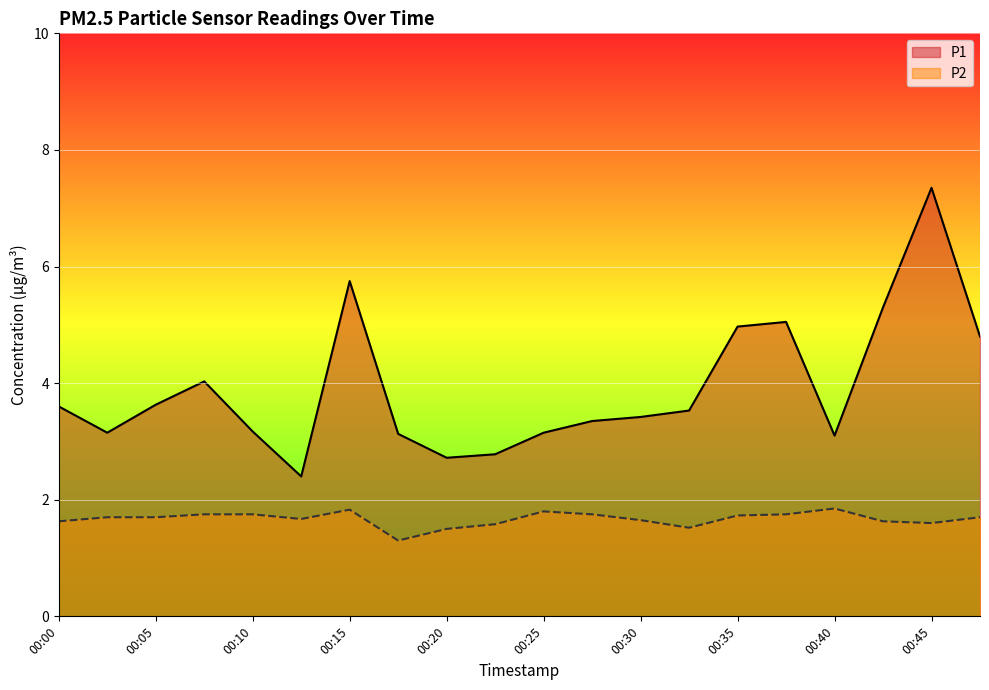

Rank the series by their average value, from highest to lowest.

P1, P2